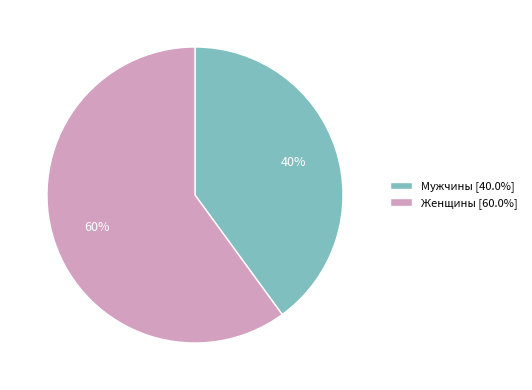

The Женщины slice represents 70% of the pie. True or false?

False